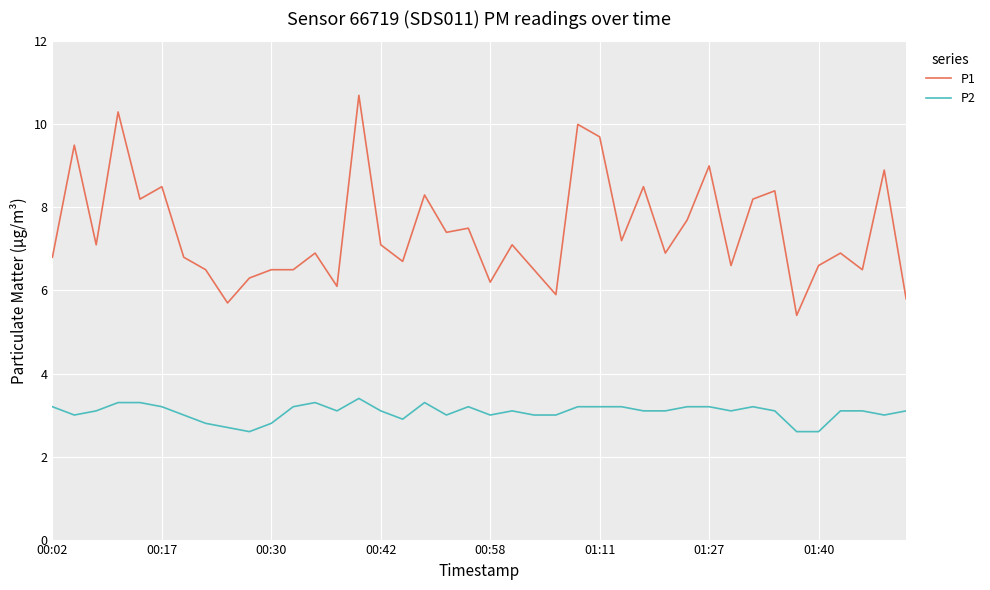

List the series in order of their overall mean, highest first.

P1, P2